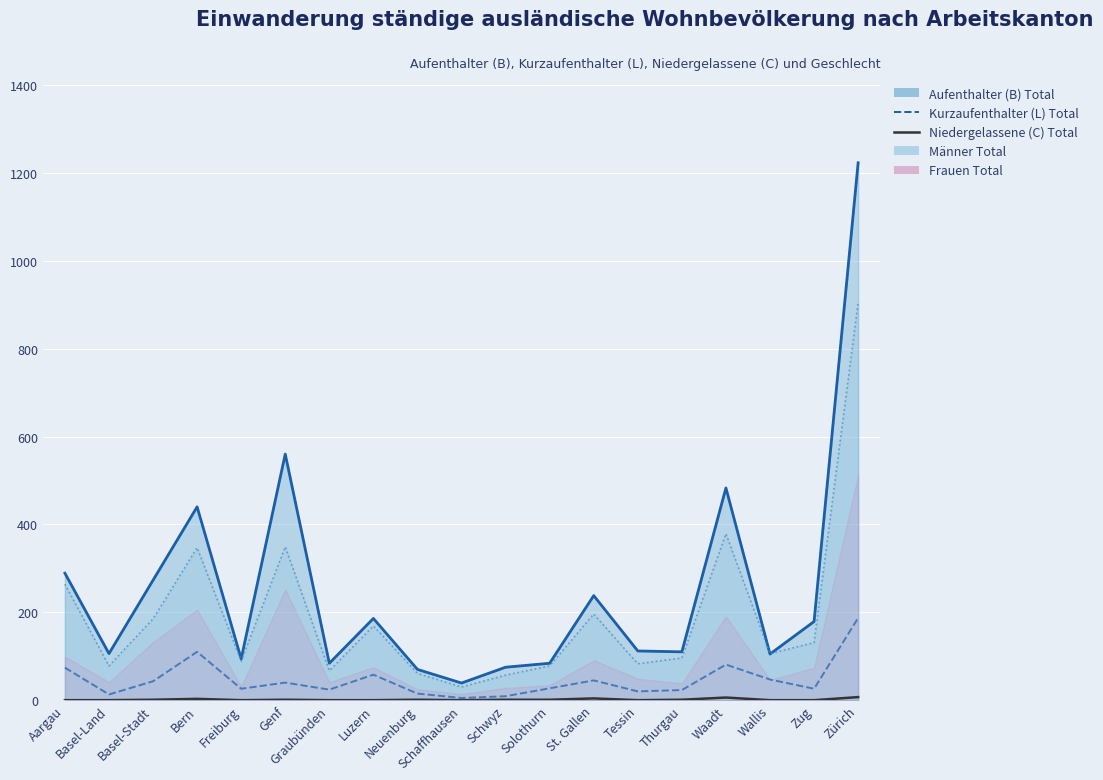

Between Graubünden and Zürich, which series saw the biggest shift?

Aufenthalter (B) Total line